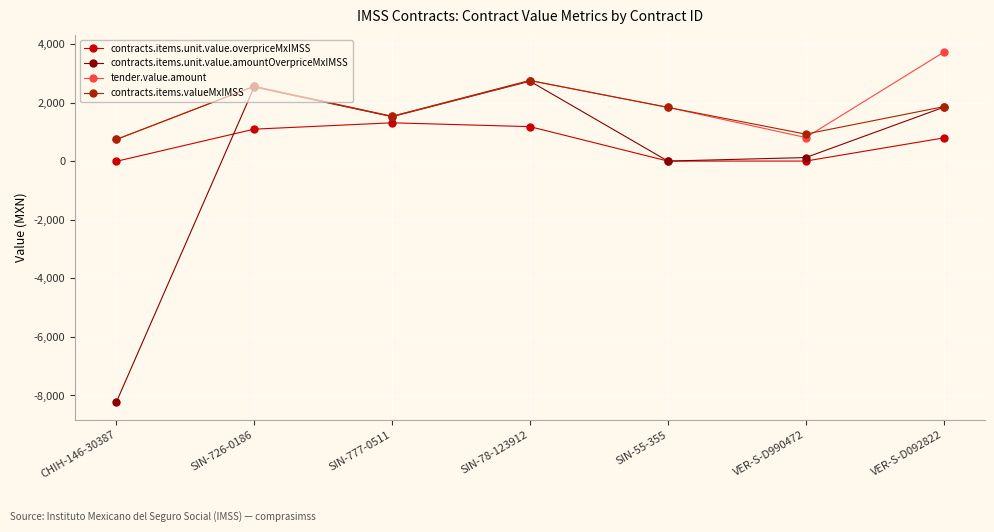

What is the approximate value of tender.value.amount at VER-S-D092822?

3714.9